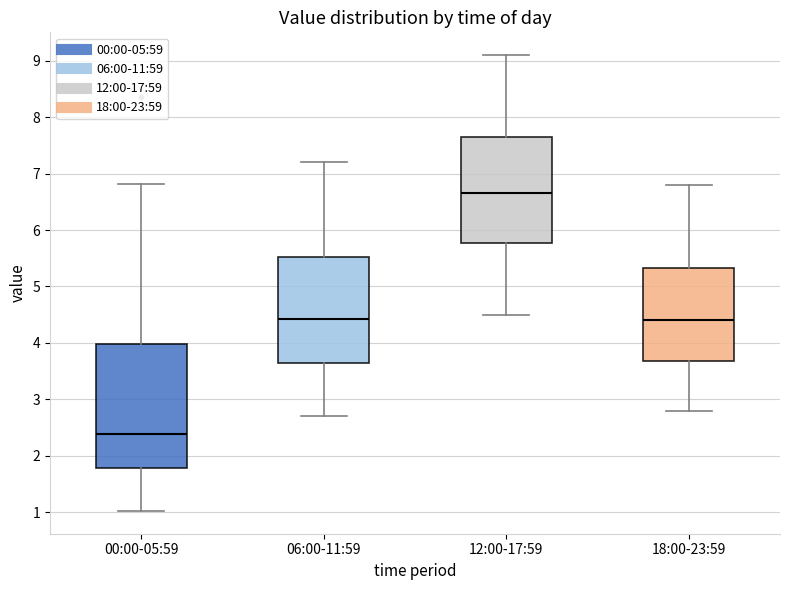

Reading left to right, transcribe this box plot: for each box, give where its median line is, the range the box spans, and where its two whiskers end, as read against the y-axis. The values are not printed on the chart, so give them approximately, as read against the axis.

00:00-05:59: median 2.4, box 1.8 to 4.0, whiskers 1.0 to 6.8
06:00-11:59: median 4.4, box 3.6 to 5.5, whiskers 2.7 to 7.2
12:00-17:59: median 6.7, box 5.8 to 7.7, whiskers 4.5 to 9.1
18:00-23:59: median 4.4, box 3.7 to 5.3, whiskers 2.8 to 6.8